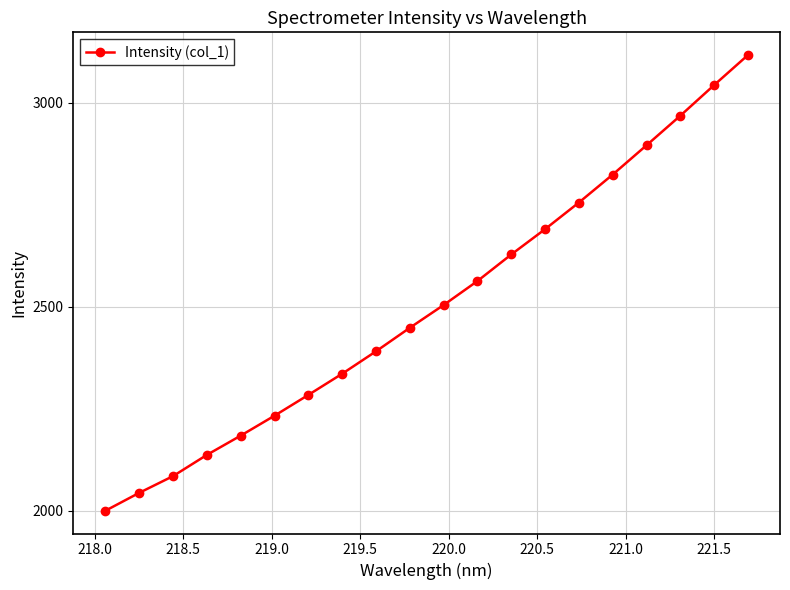

What is the minimum value shown in the chart?

2000.4